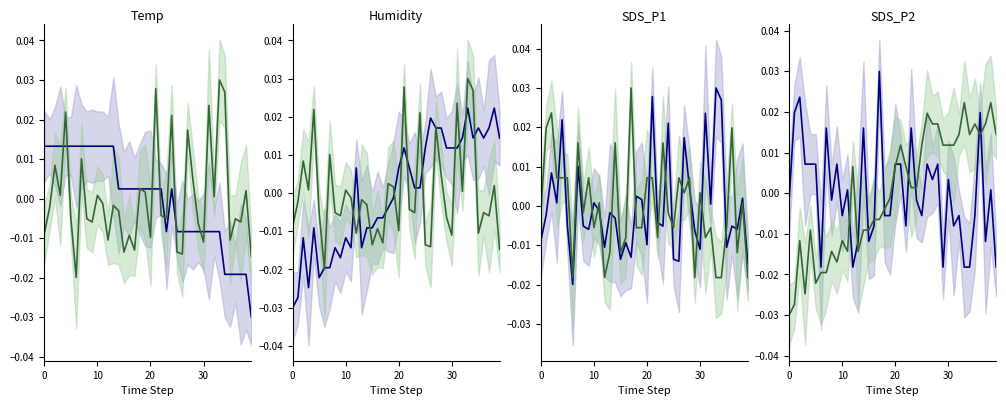

Rank the series by their maximum value, from lowest to highest.

Series B, Series A